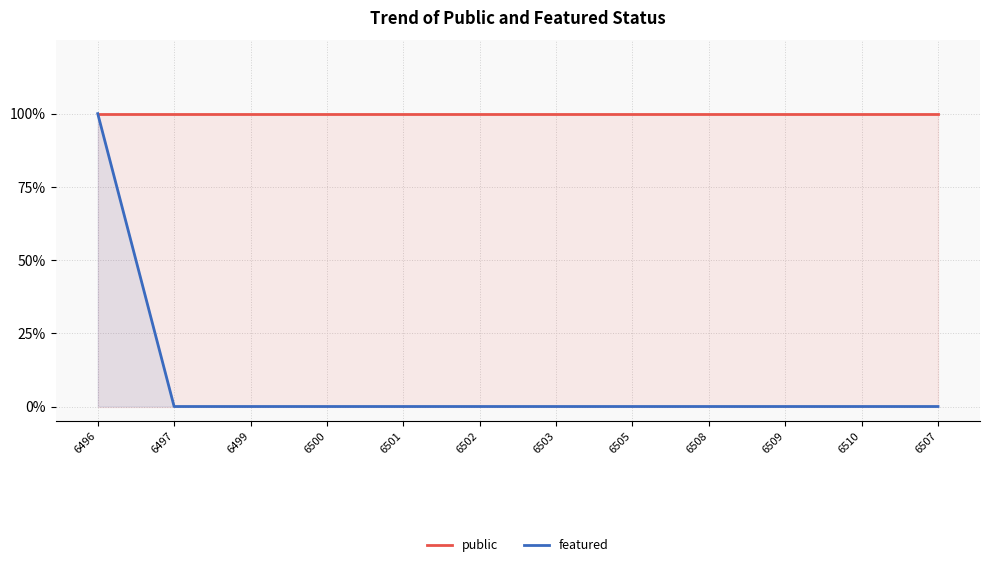

What is the difference between the highest and lowest values at 6502?

1